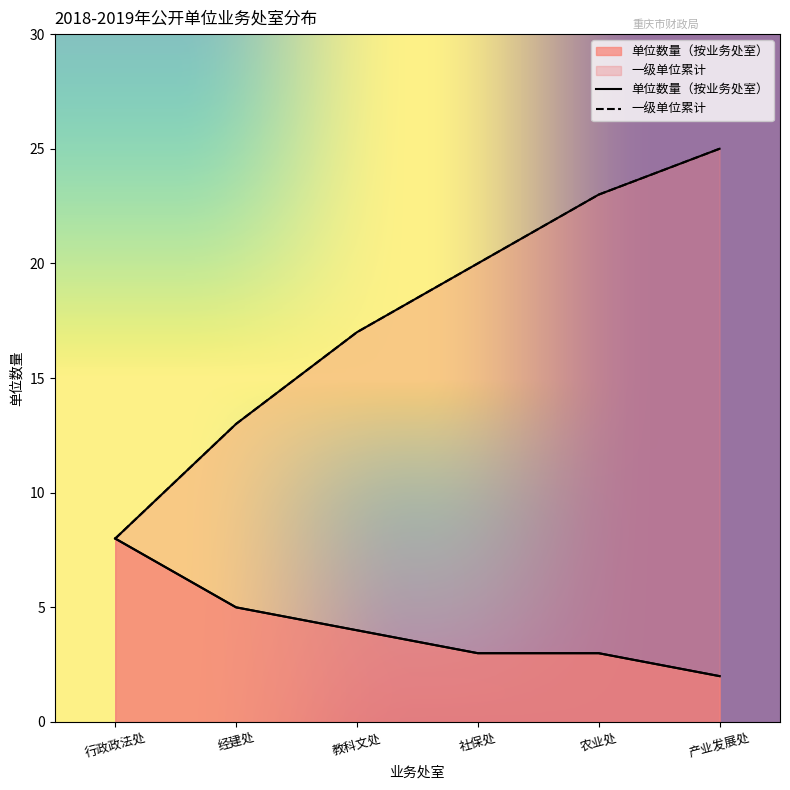

Does the chart display data point markers on the line(s)?

No